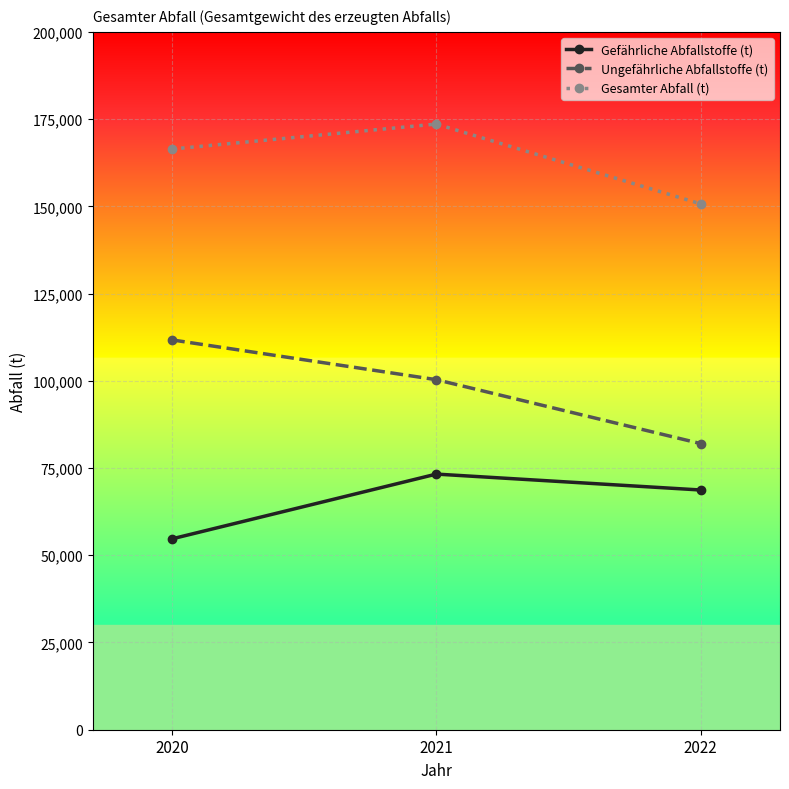

Read the Gefährliche Abfallstoffe (t) value at 2021.

73261.6